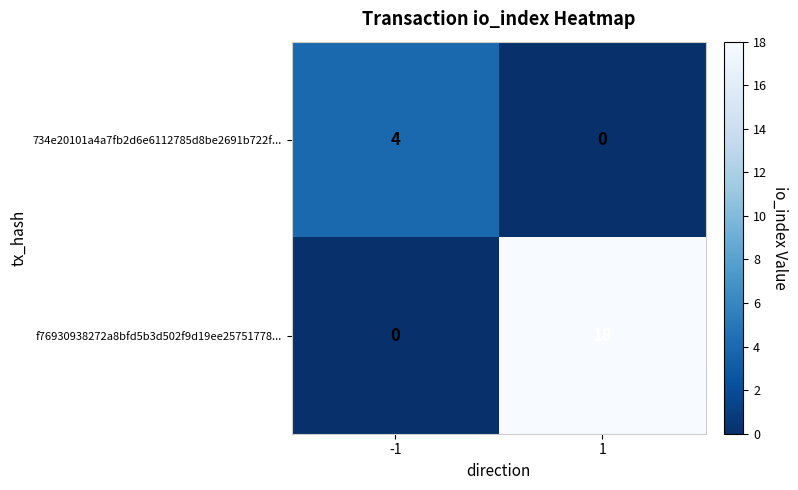

What is the sum of all f76930938272a8bfd5b3d502f9d19ee25751778... values?

18